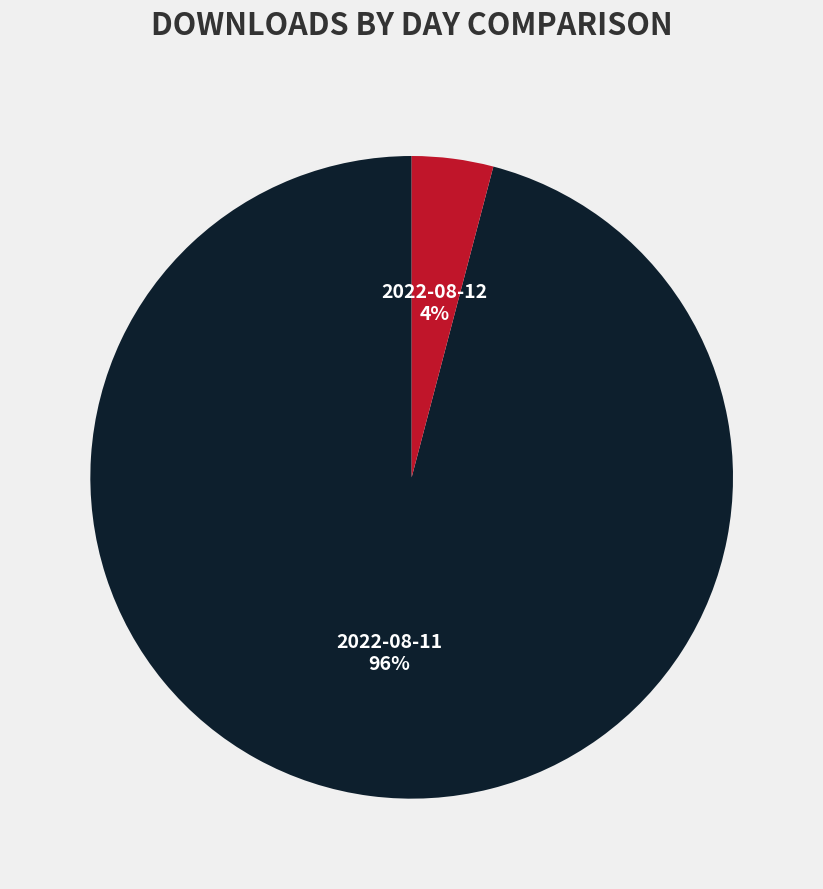

To the nearest percent, what is the combined percentage of 2022-08-11 and 2022-08-12?

100%